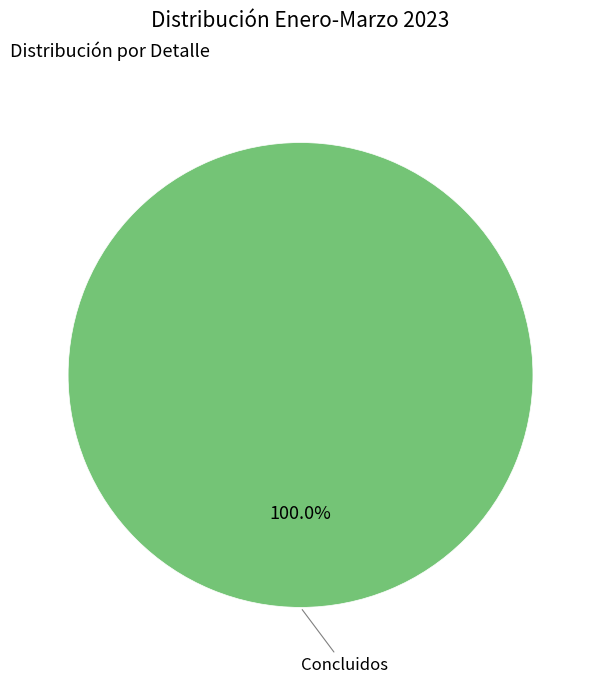

Does any single category account for the majority?

Yes